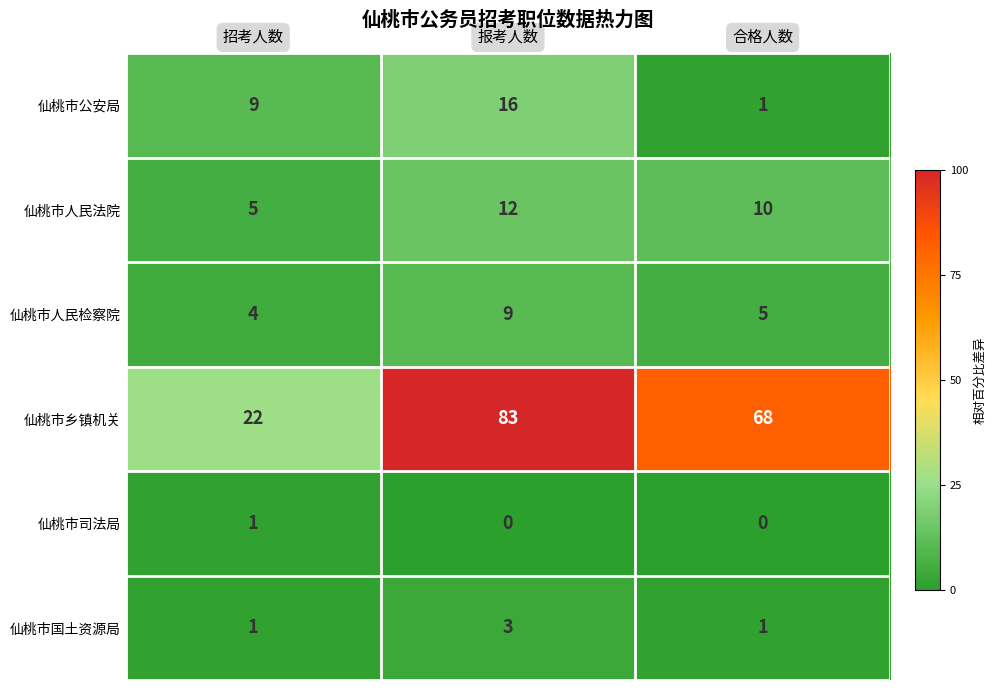

Reading left to right, list all the values displayed in this chart.

仙桃市公安局: 9	16	1
仙桃市人民法院: 5	12	10
仙桃市人民检察院: 4	9	5
仙桃市乡镇机关: 22	83	68
仙桃市司法局: 1	0	0
仙桃市国土资源局: 1	3	1